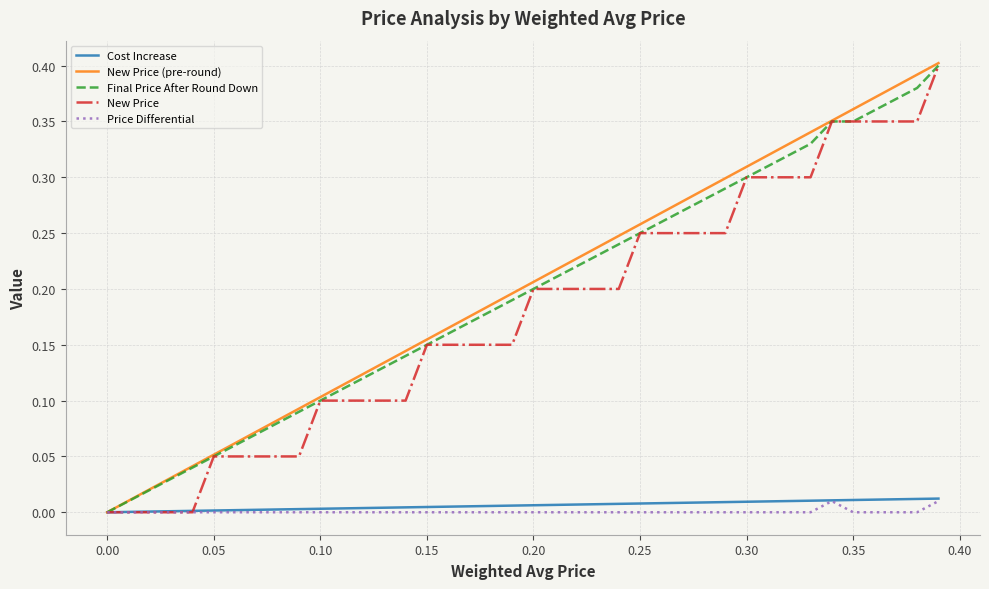

What is the sum of all New Price values?

7.1